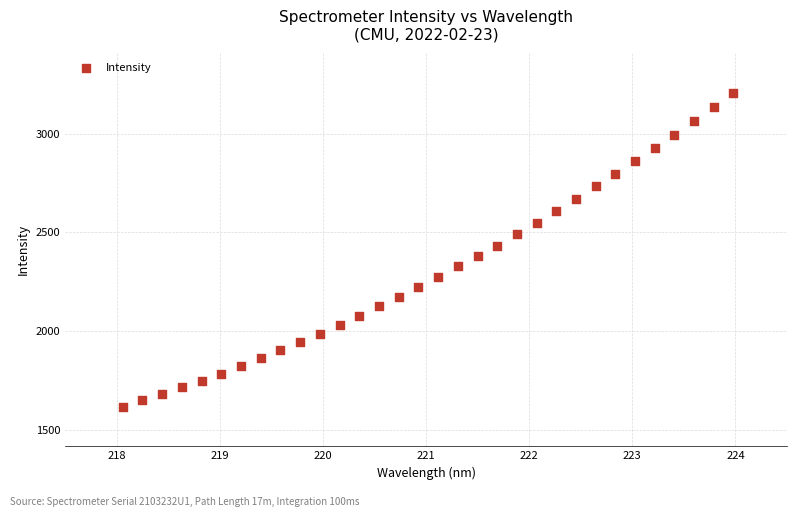

What is the range of X values (max minus min)?

5.9